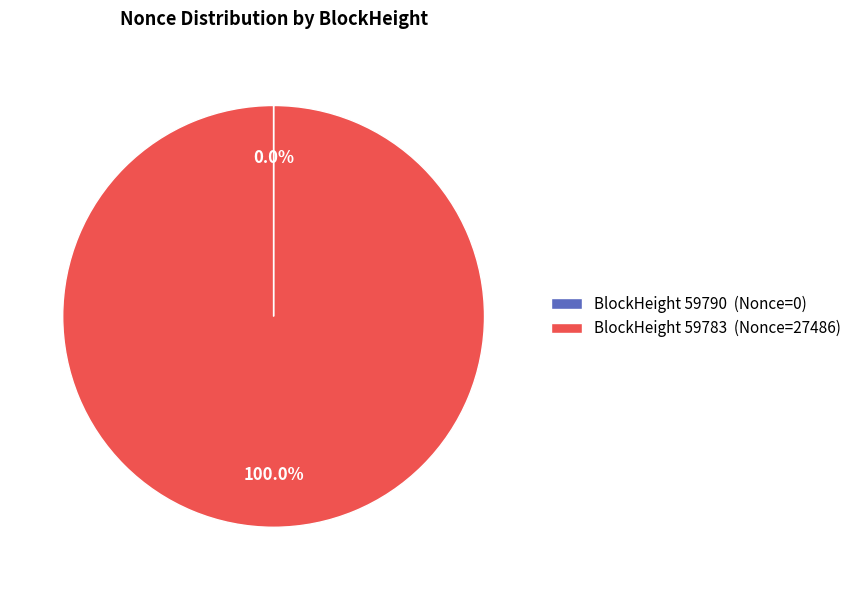

Is there any slice that represents more than half of the pie?

Yes